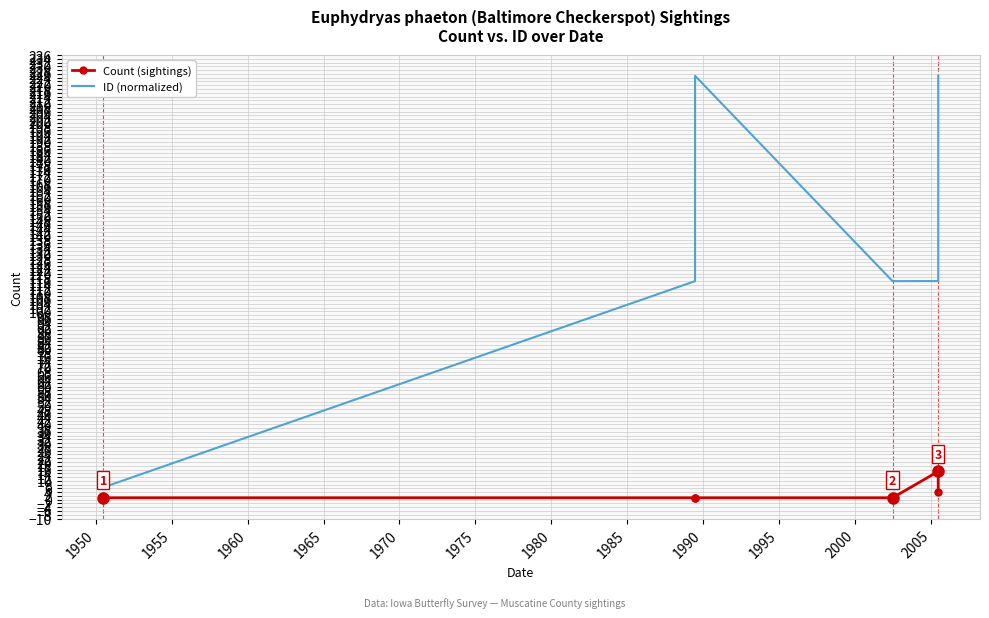

How many interior local valleys does the ID (normalized) series have?

1